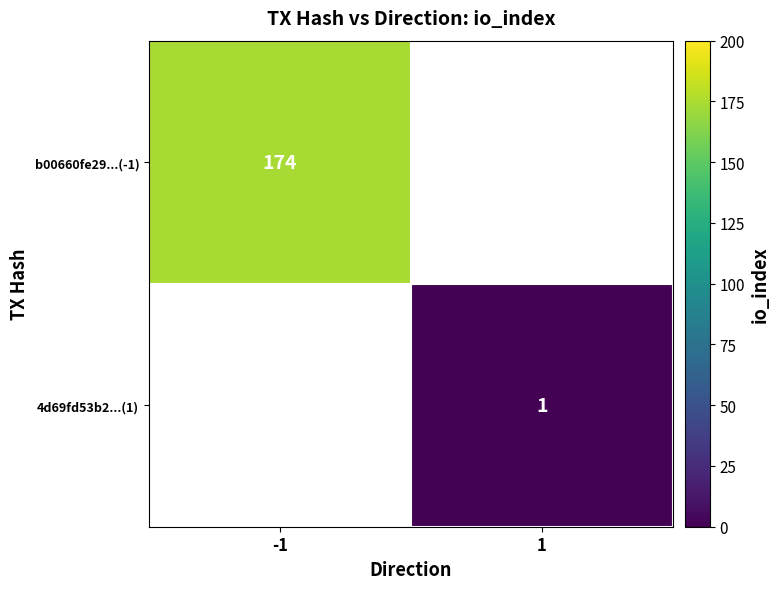

The value of b00660fe29...(-1) at -1 is 174. True or false?

True